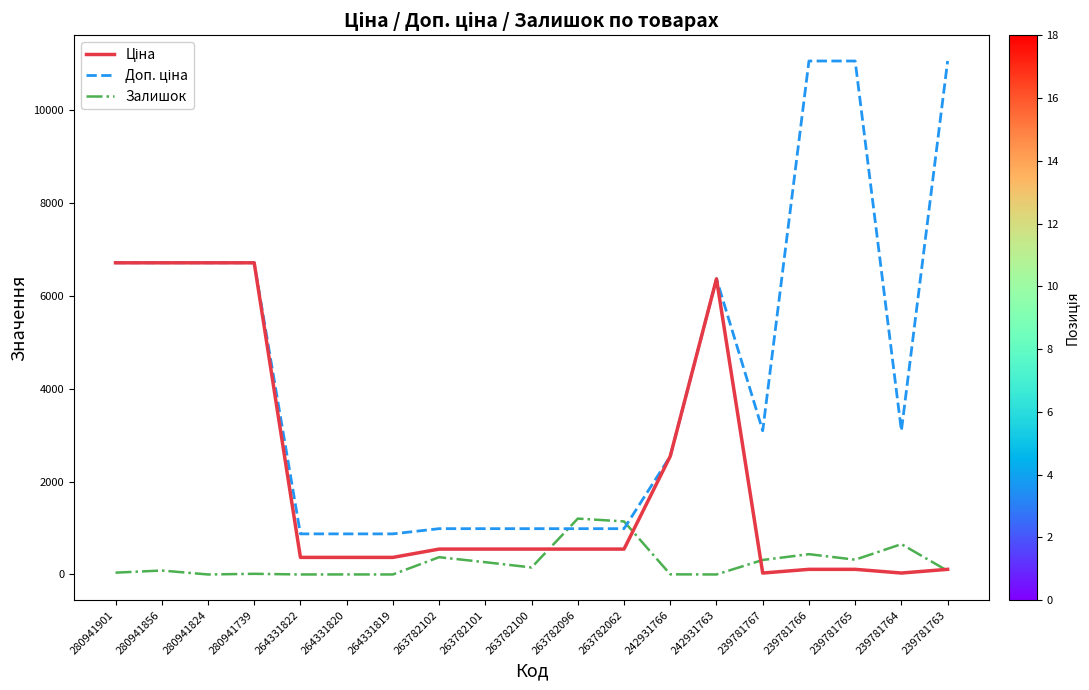

Is it true that Залишок equals 363.7 at 263782101?

False